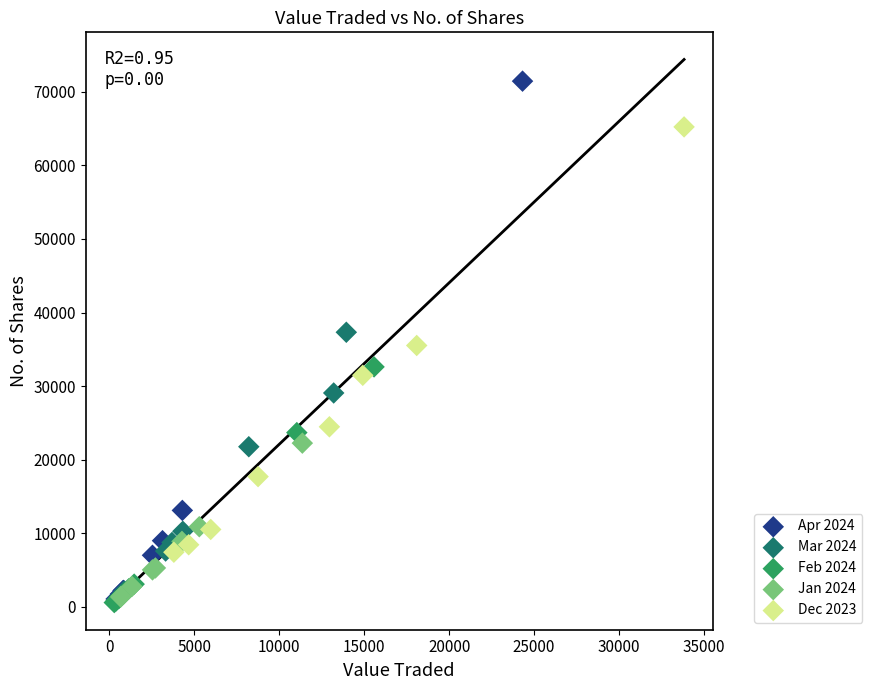

Which series has the largest Y range (max minus min)?

Apr 2024